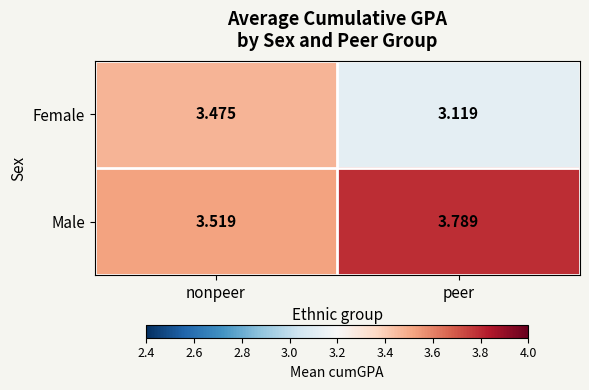

Which category has the lowest value across all series?

peer